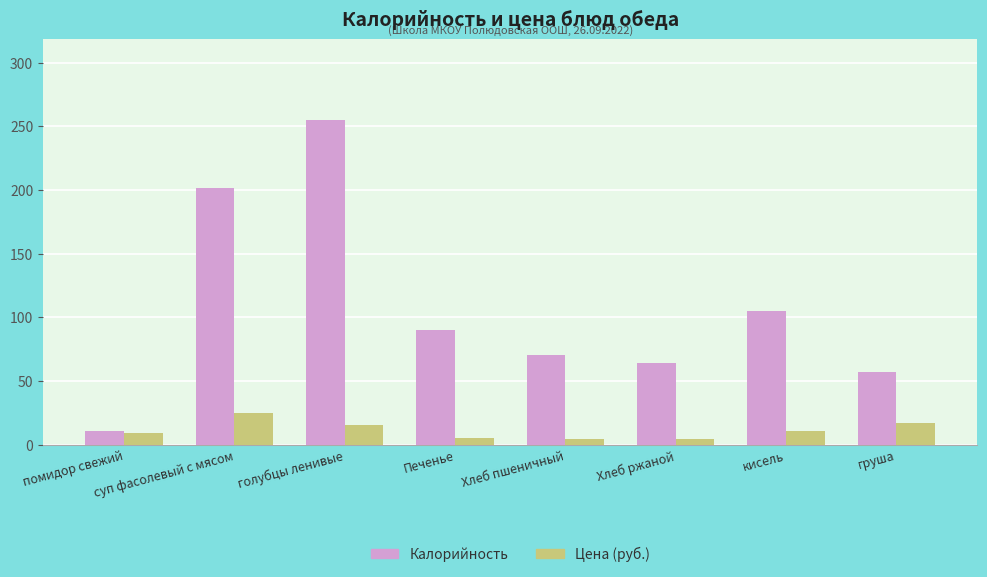

How many bars are there in total?

16